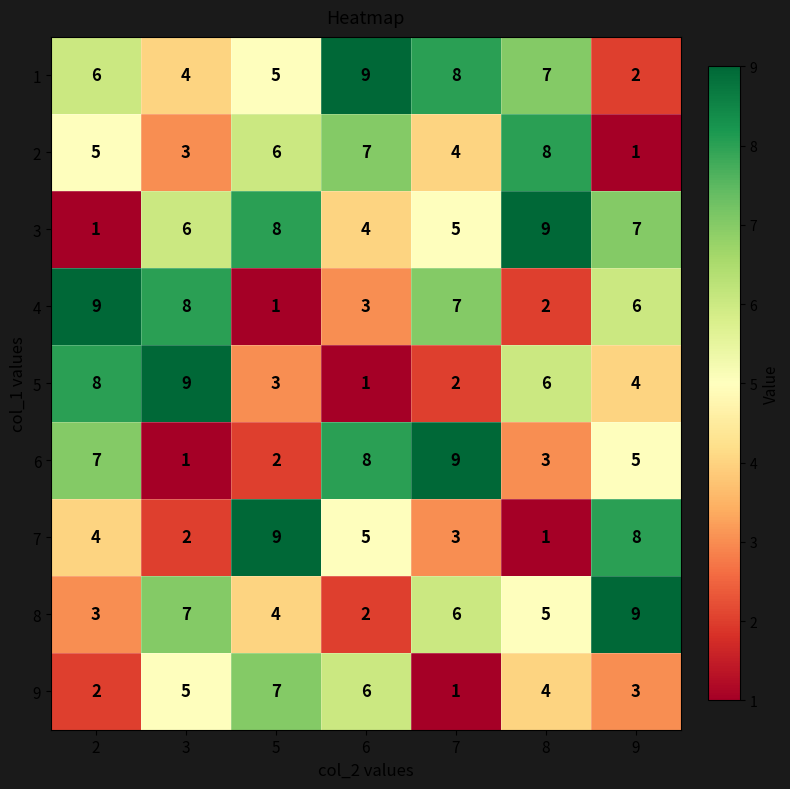

What is the difference between the second highest and minimum values in the 6 series?

7